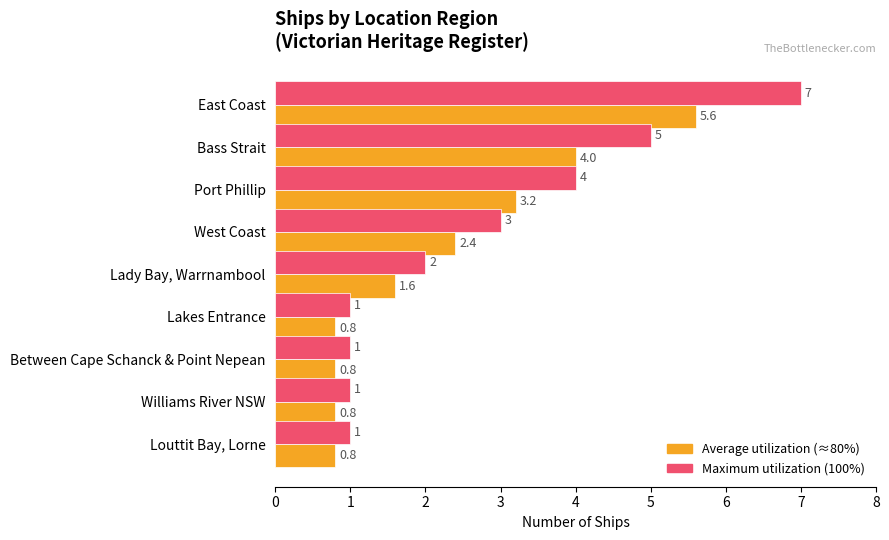

What is the maximum value shown in the chart?

7.0